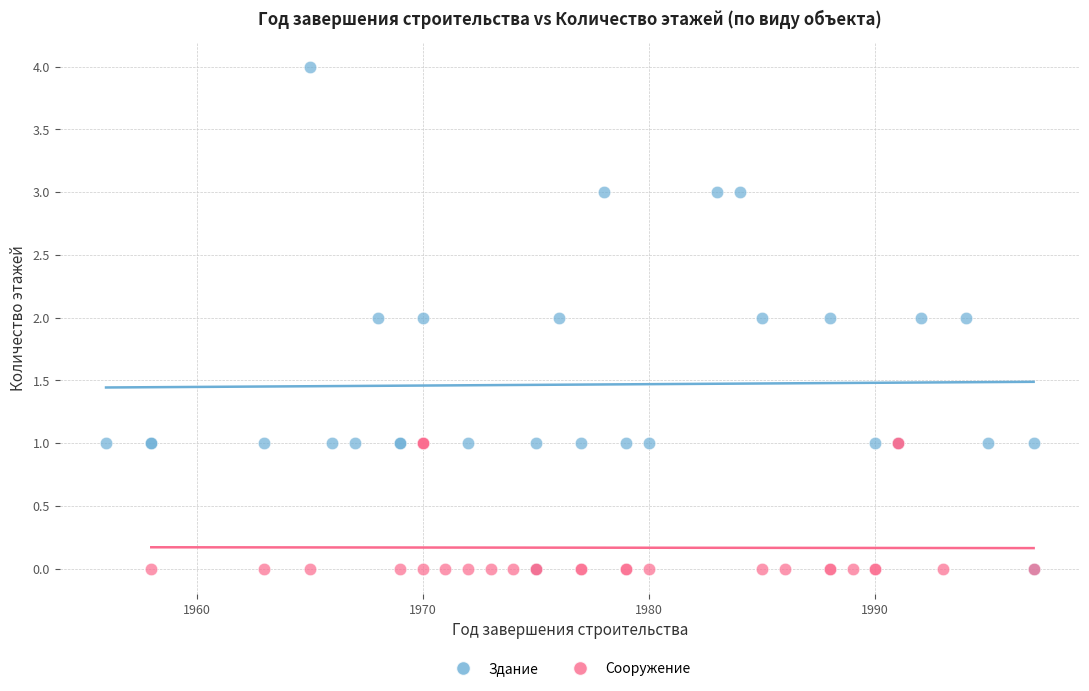

Which series has the widest spread of Y values?

Здание